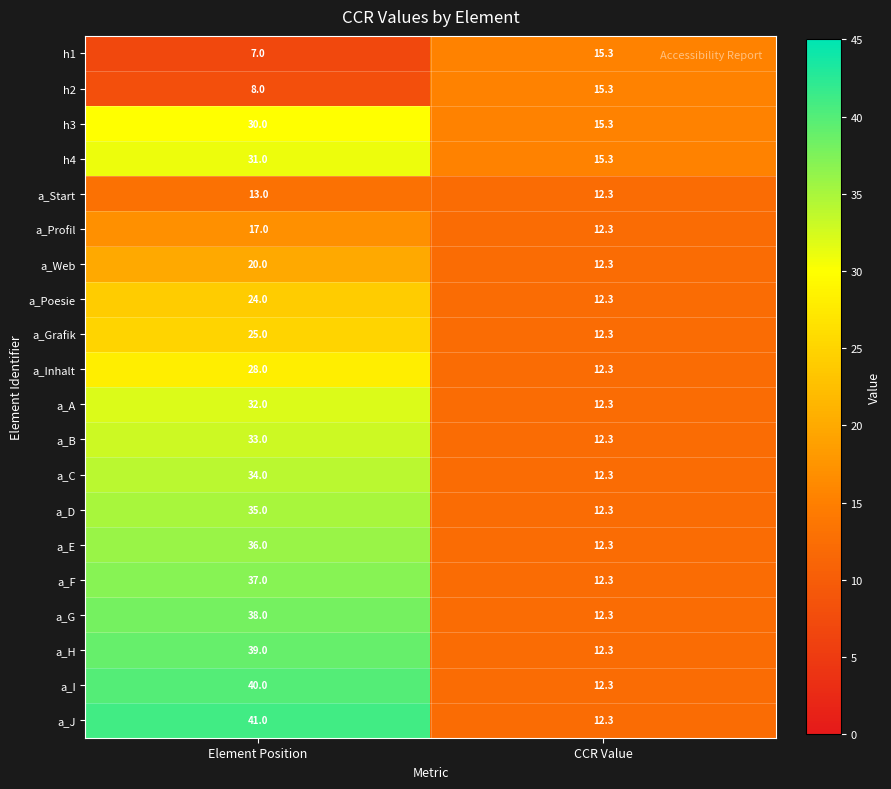

At which category is the sum across all series the highest?

Element Position